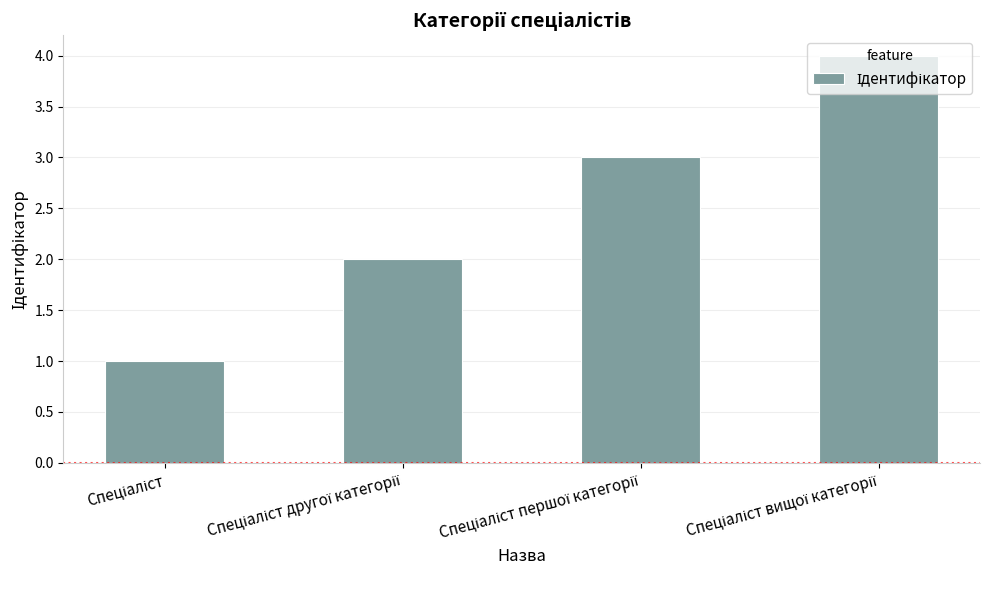

What is the greatest value displayed?

4